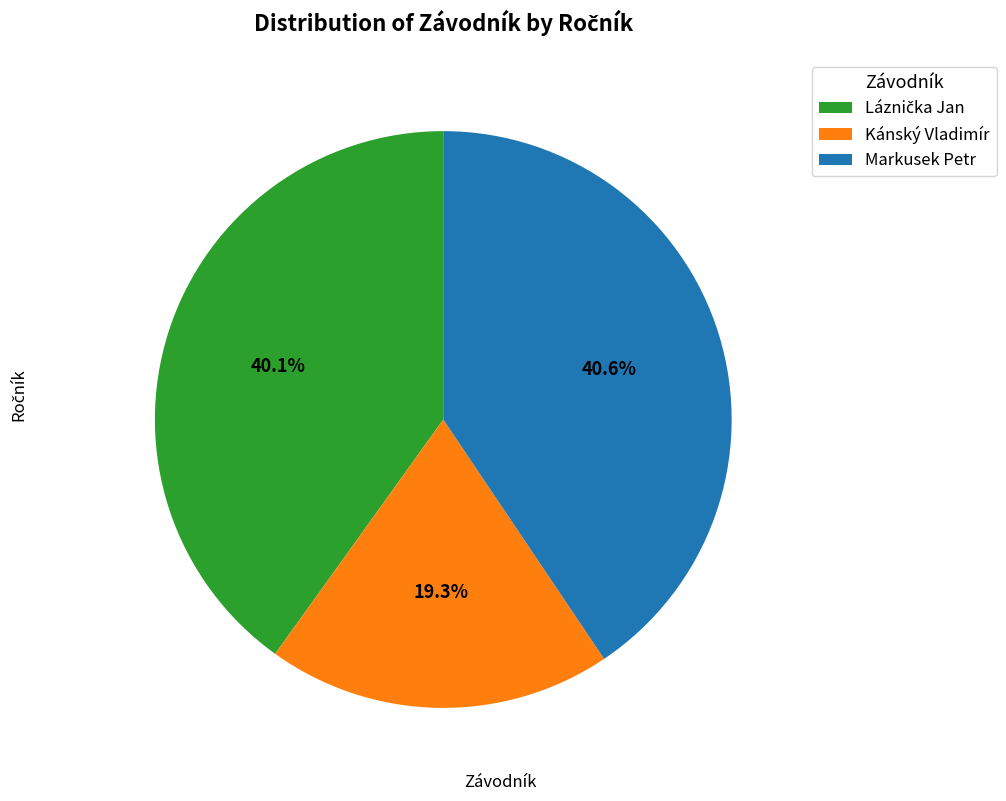

Which has a higher value, Markusek Petr or Kánský Vladimír?

Markusek Petr